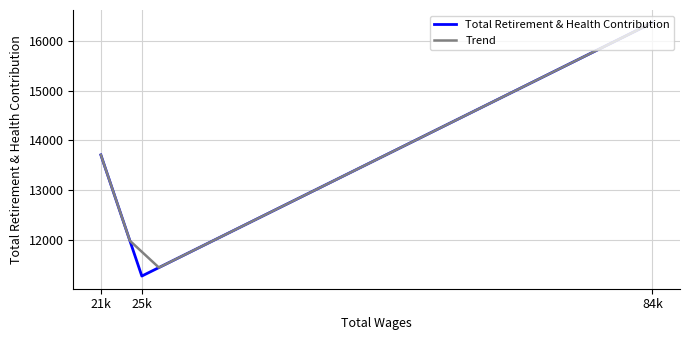

Where is Total Retirement & Health Contribution nearest to the value 13821?

21k